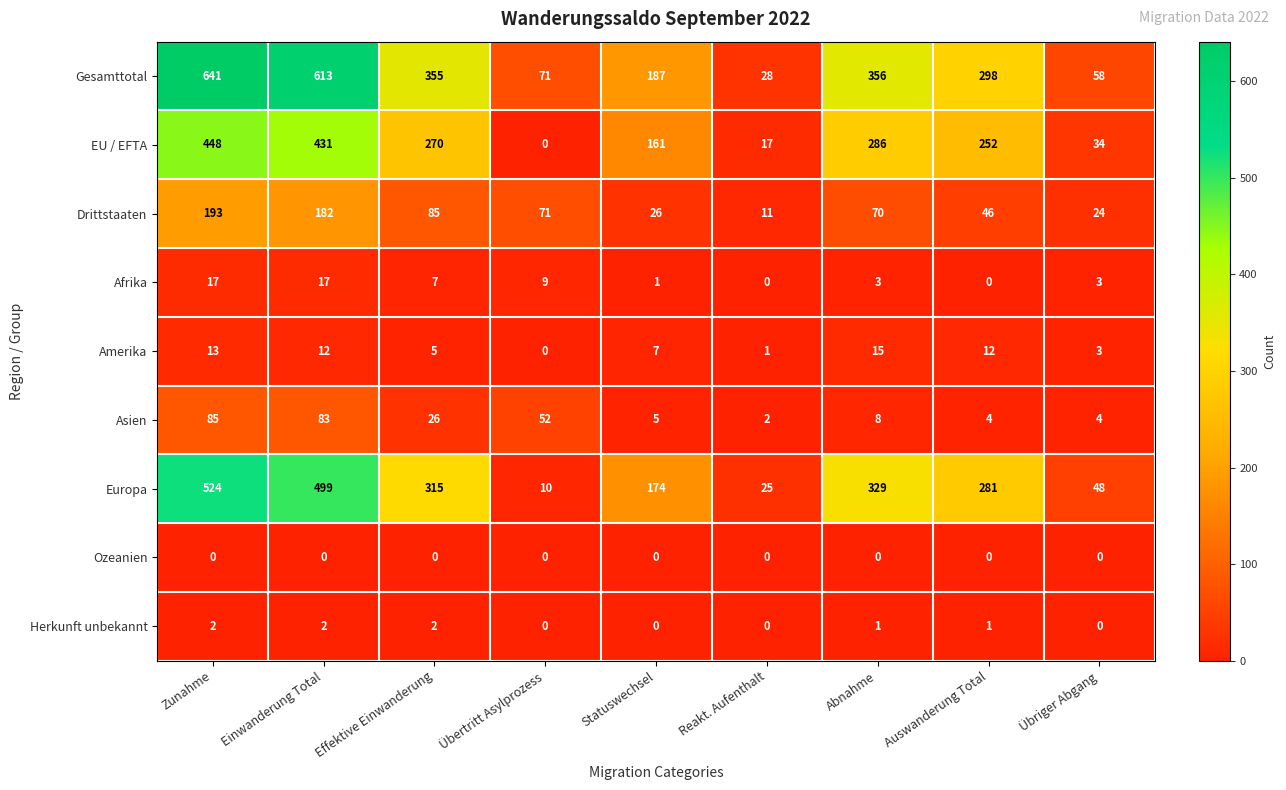

What is the sum of all EU / EFTA values?

1899